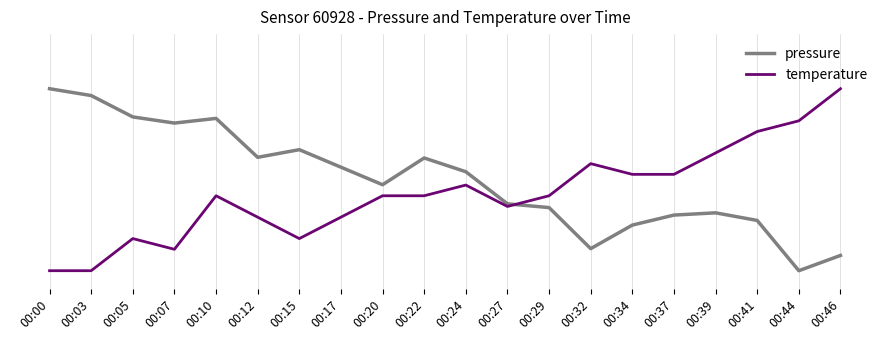

True or false: pressure has more than 1 interior local peaks.

True